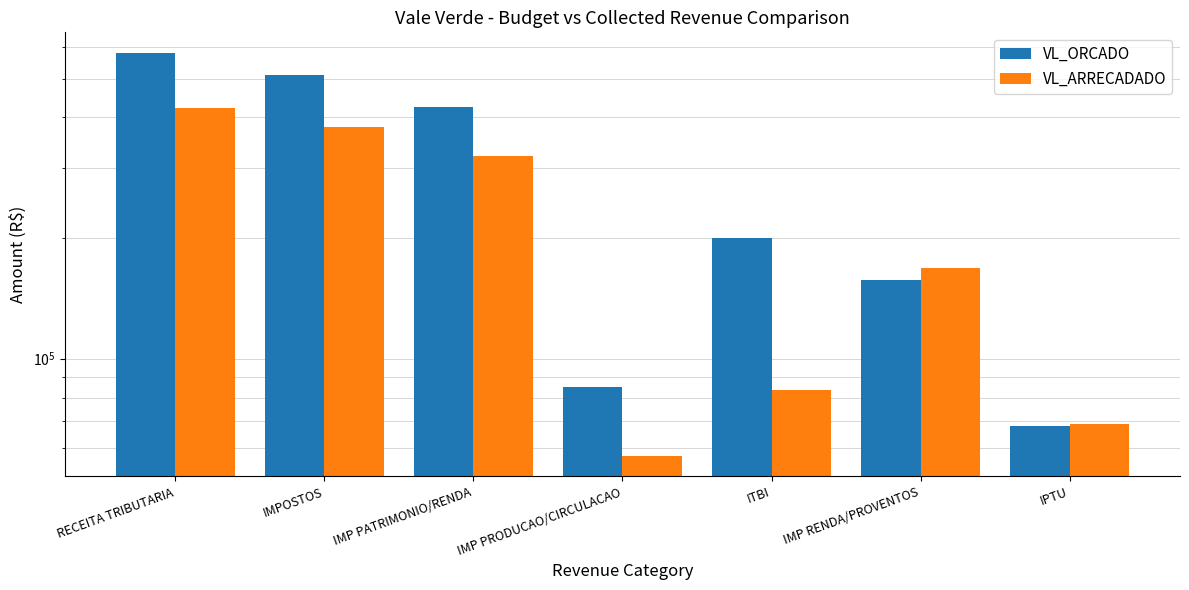

Are the bars grouped side by side (vs. stacked)?

Yes